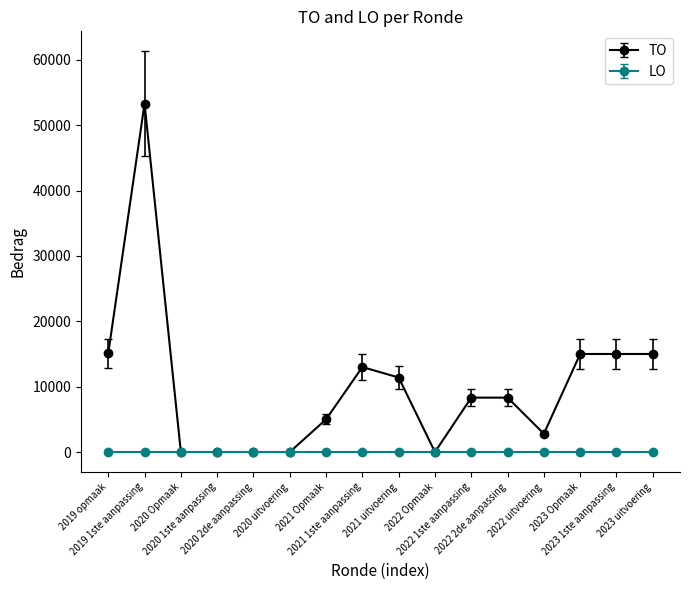

True or false: TO has more than 1 interior local peaks.

True